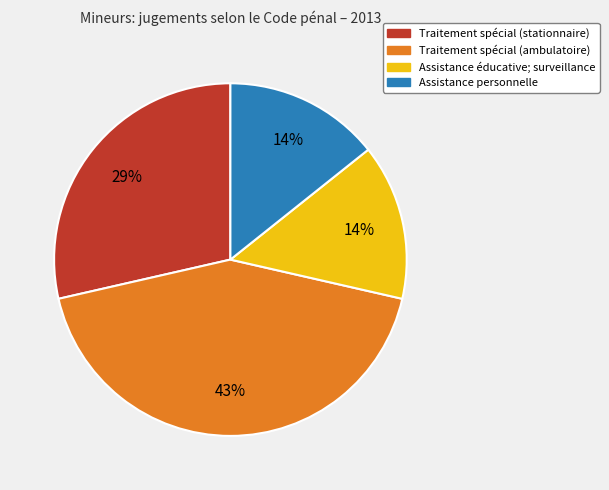

Is it true that Assistance éducative; surveillance is 14% of the pie?

True